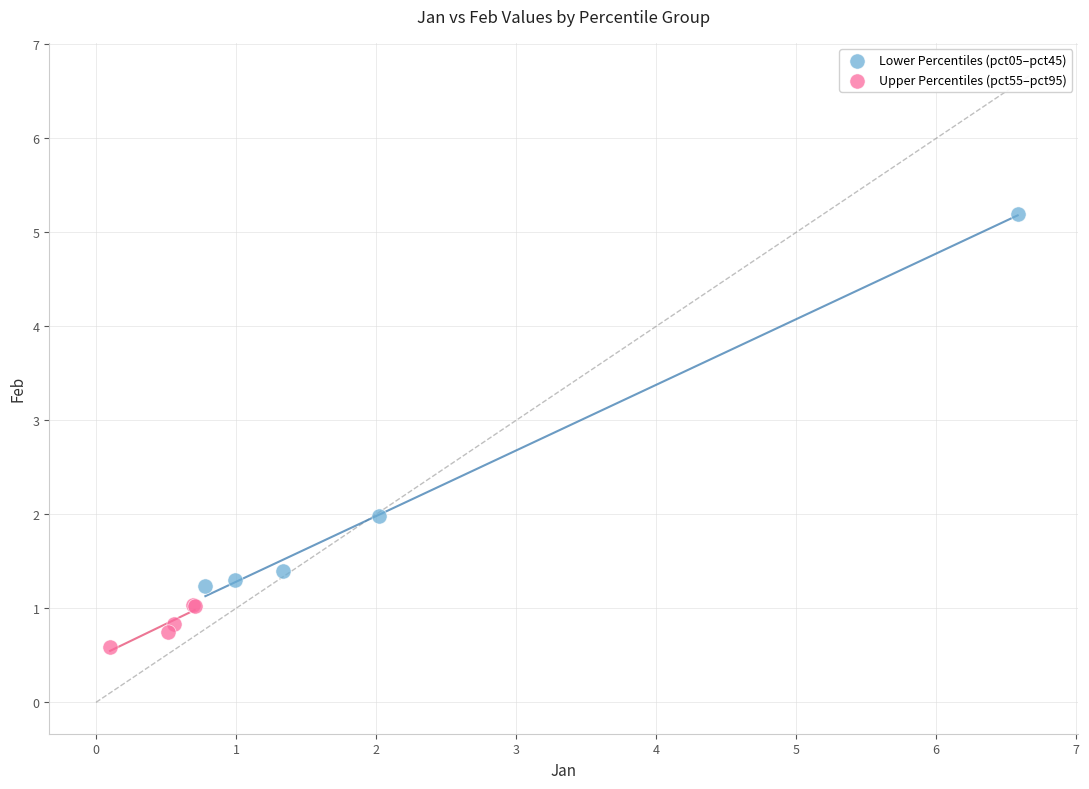

Which series reaches the maximum Y coordinate?

Lower Percentiles (pct05–pct45)